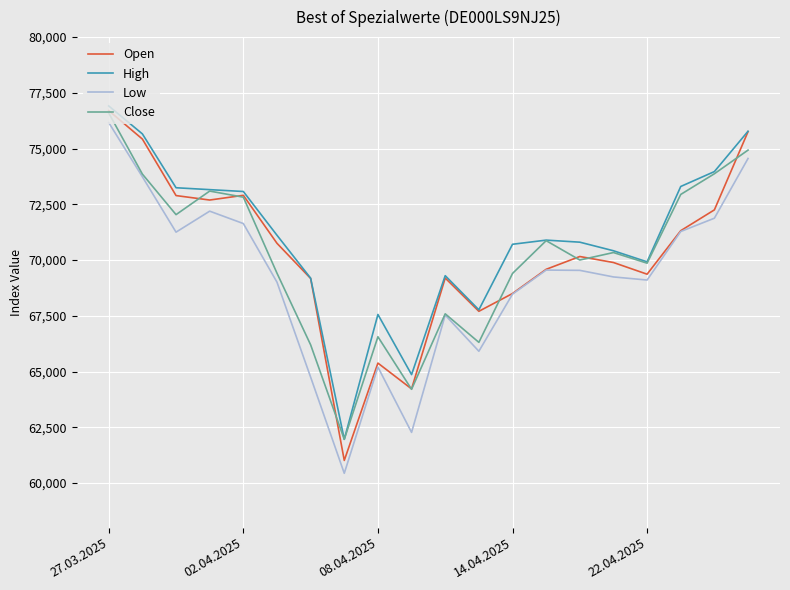

True or false: High and Low cross at least once.

False